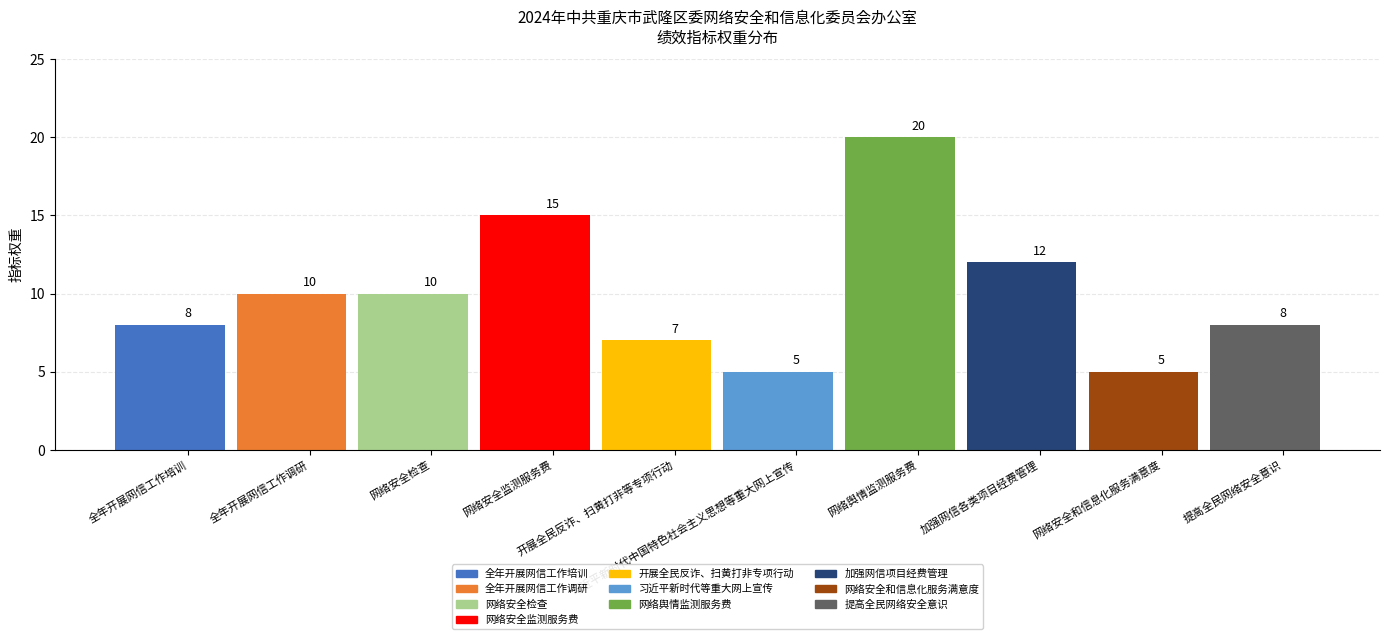

Is it true that the value at 全年开展网信工作培训 is 14?

False